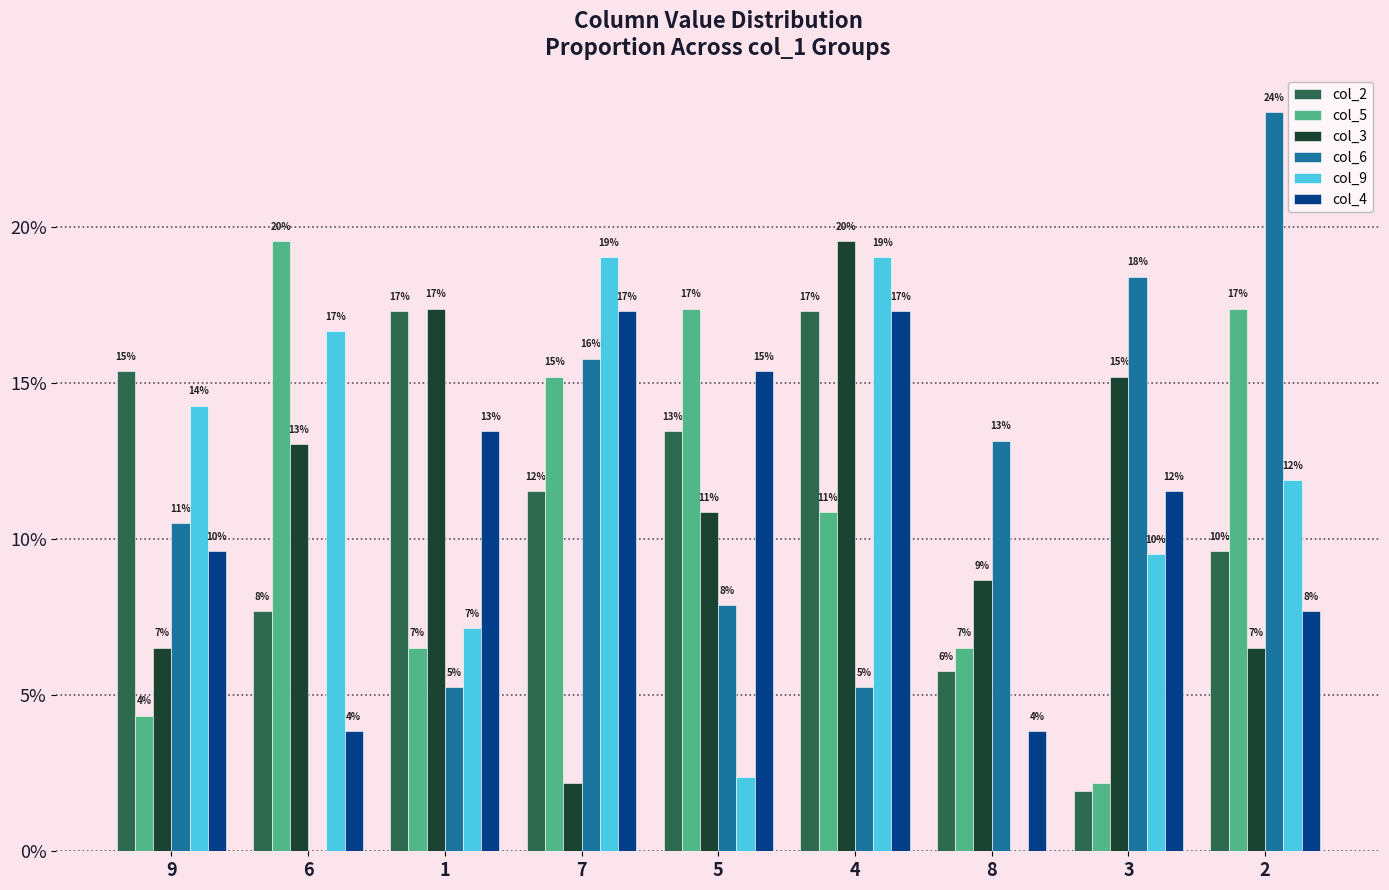

The col_5 series shows 2.9 at 3. True or false?

False